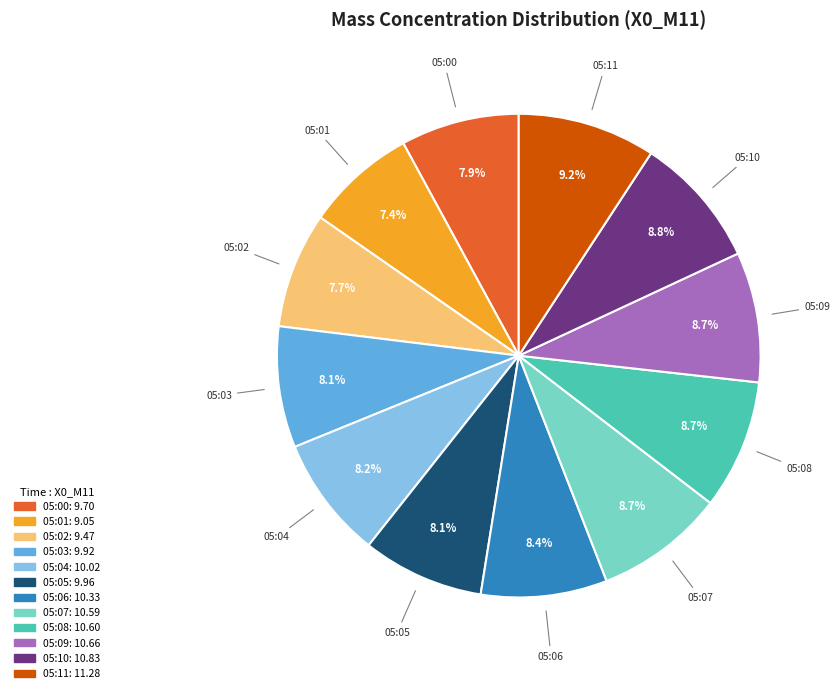

Does 05:08 represent more than half of the total?

No